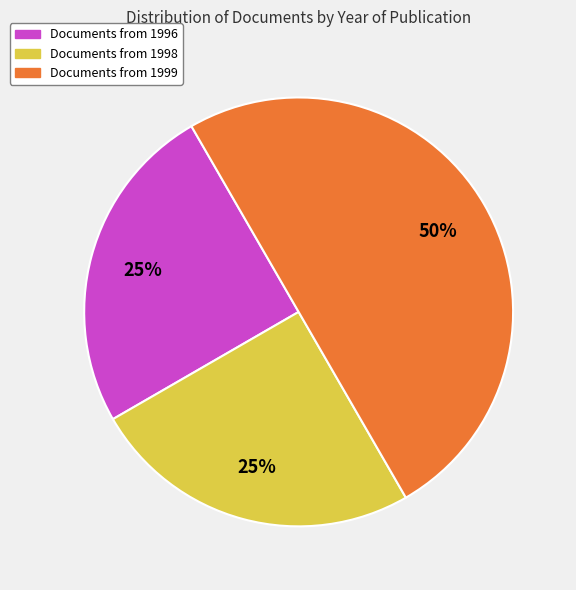

To the nearest percent, what is the difference between the largest and smallest slice percentages?

25%